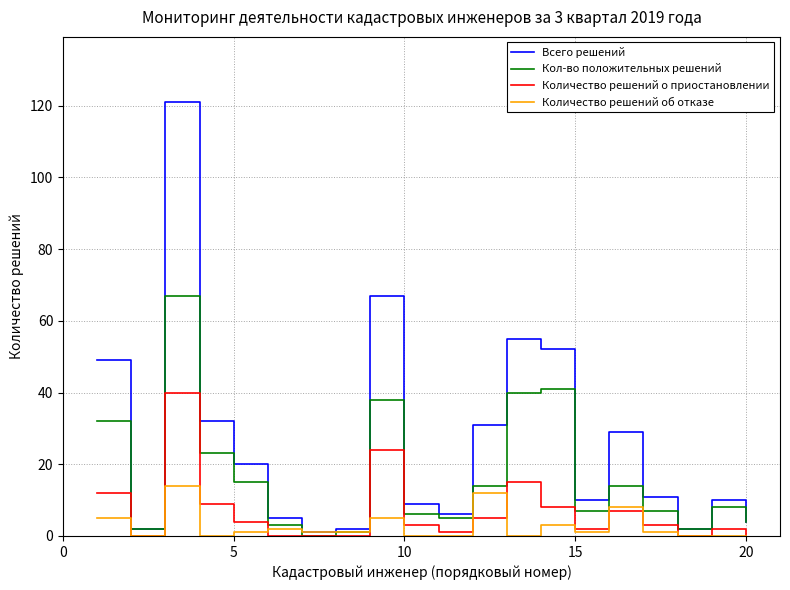

Which series has the largest total across all categories?

Всего решений